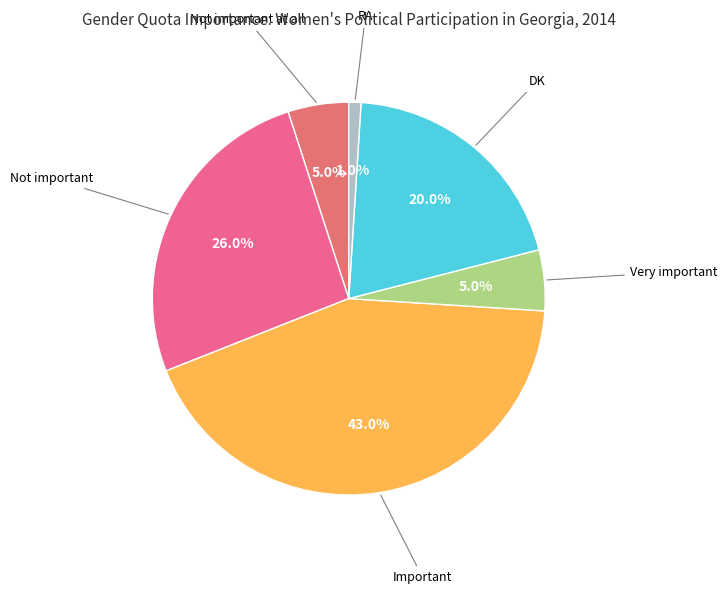

Which slice is the largest?

Important